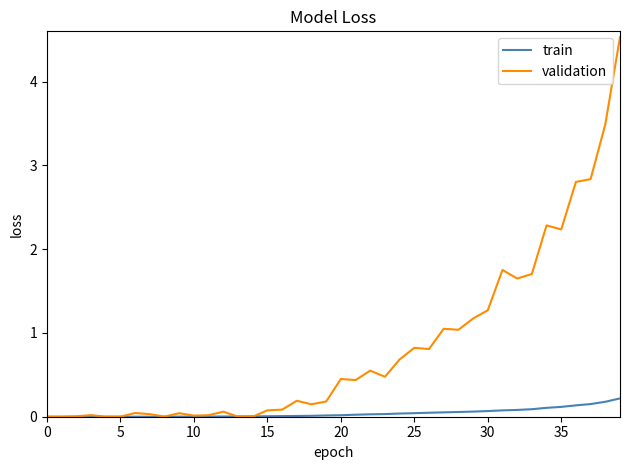

Which series has the largest total across all categories?

validation